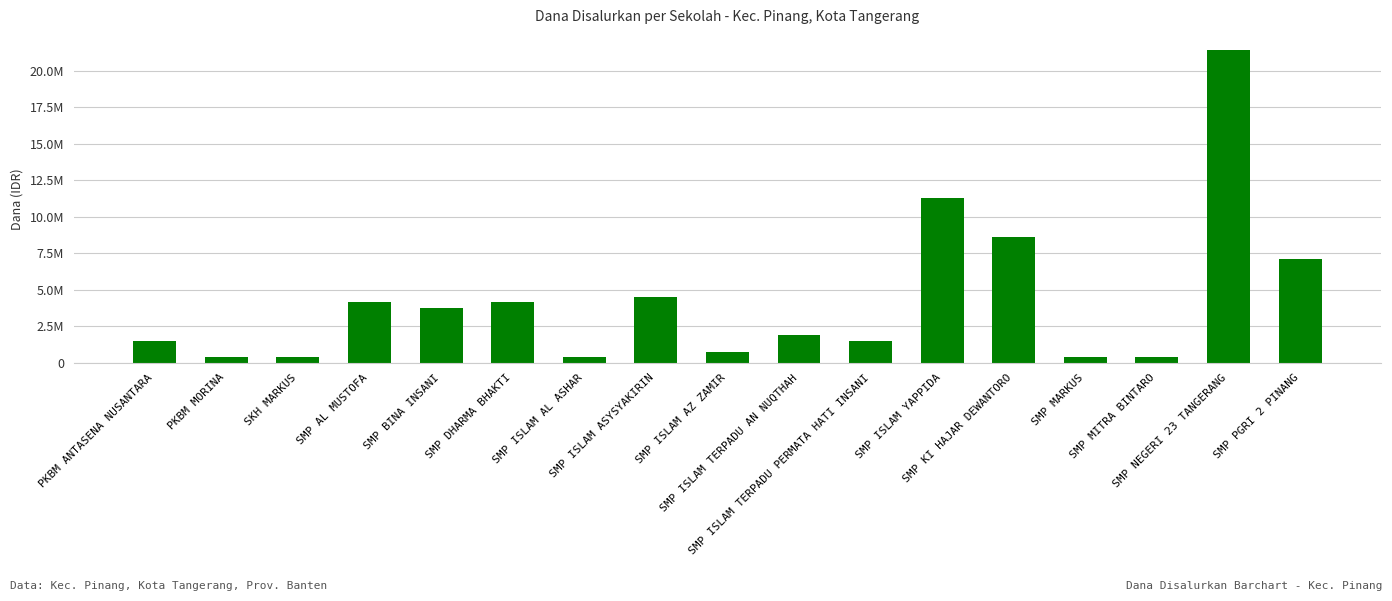

Are the bars horizontal?

No